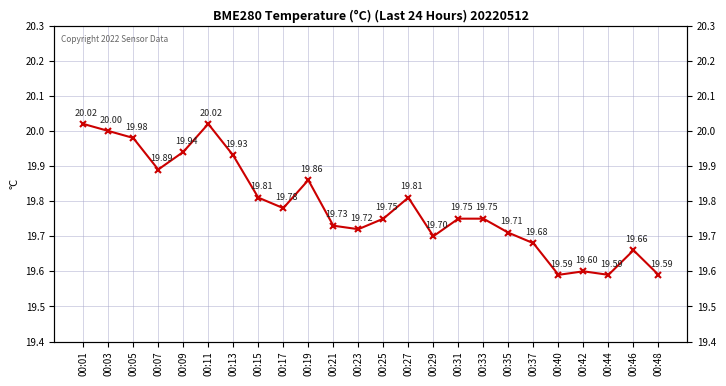

True or false: the data shows 30.4 at 00:03.

False